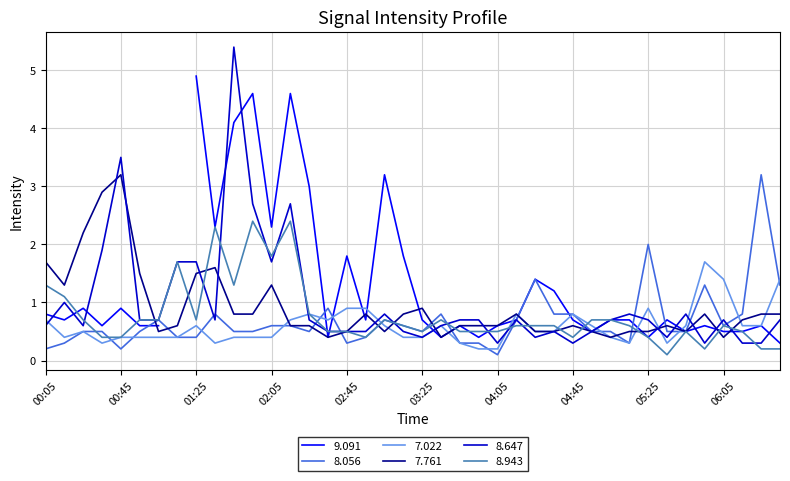

True or false: 8.943 and 7.022 intersect in this chart.

True